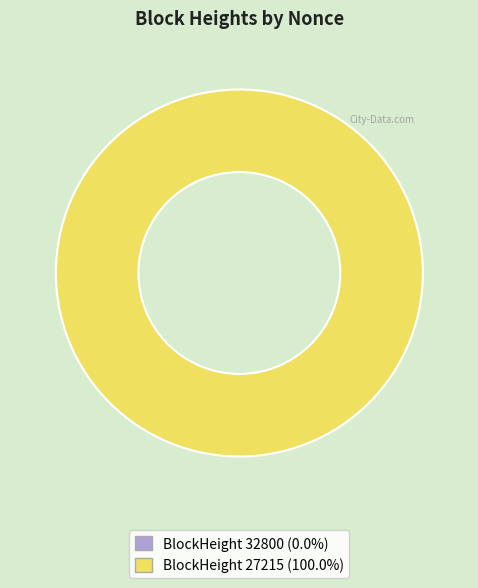

What percentage is the 27215 slice, to the nearest percent?

100%